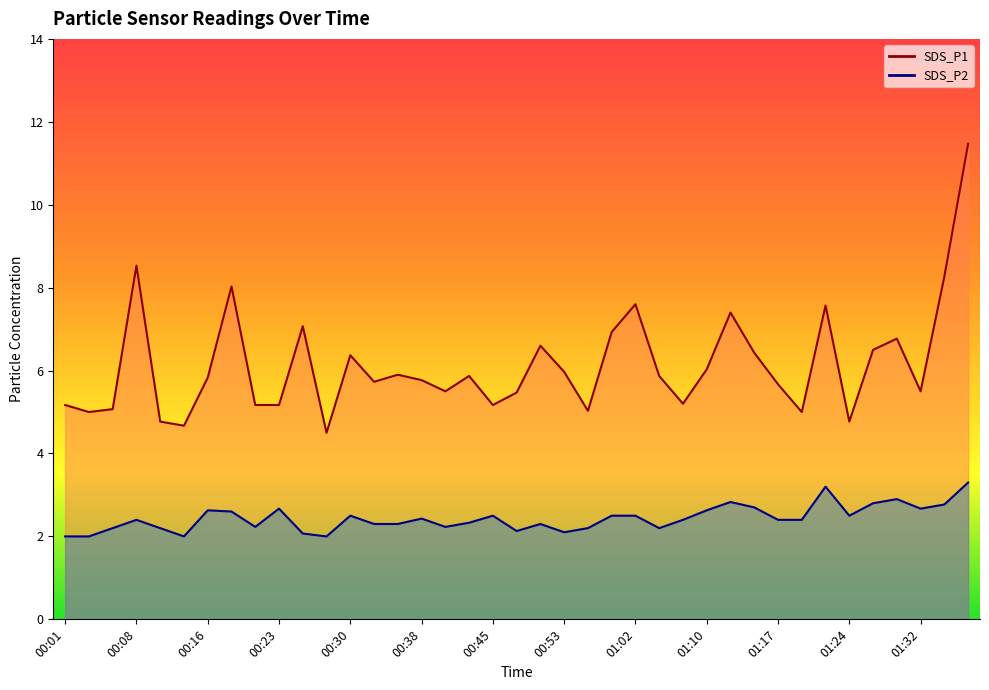

True or false: SDS_P1 and SDS_P2 cross at least once.

False